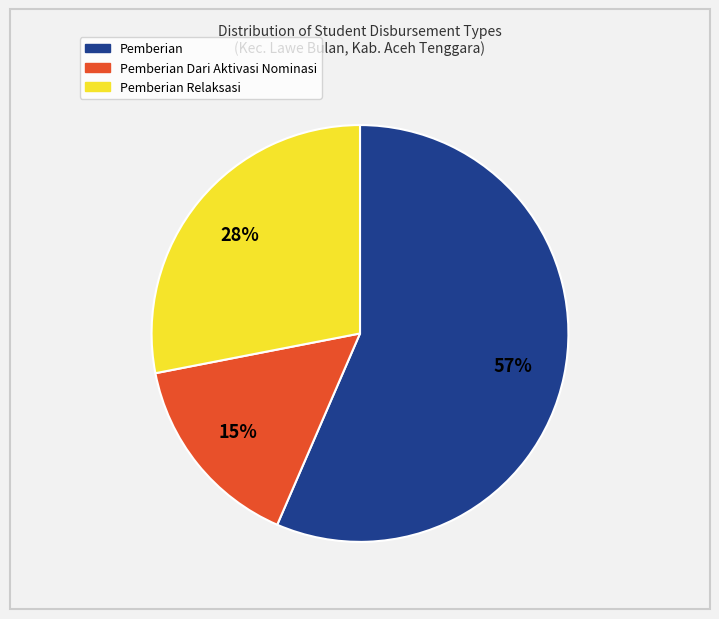

To the nearest percent, what is the average slice percentage?

33%